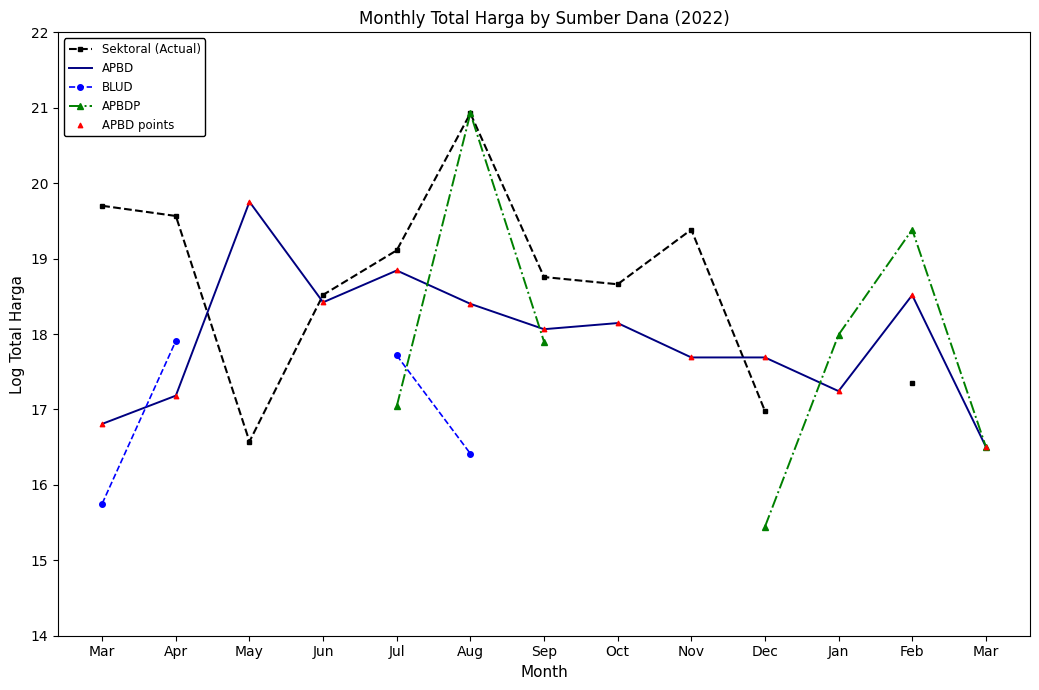

At which category is the sum across all series the highest?

Aug